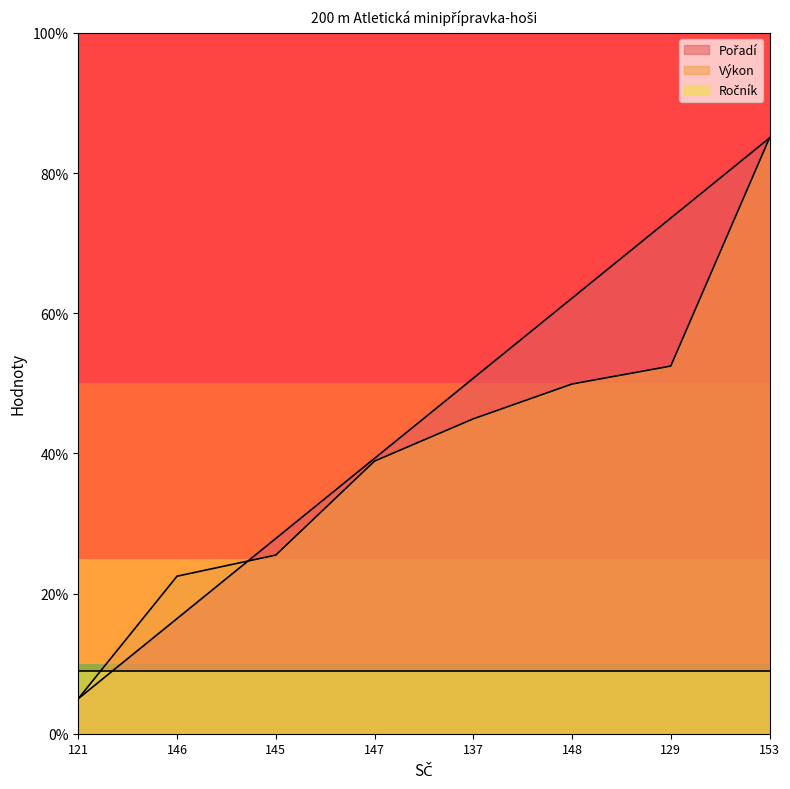

How many lines are shown in the chart?

3